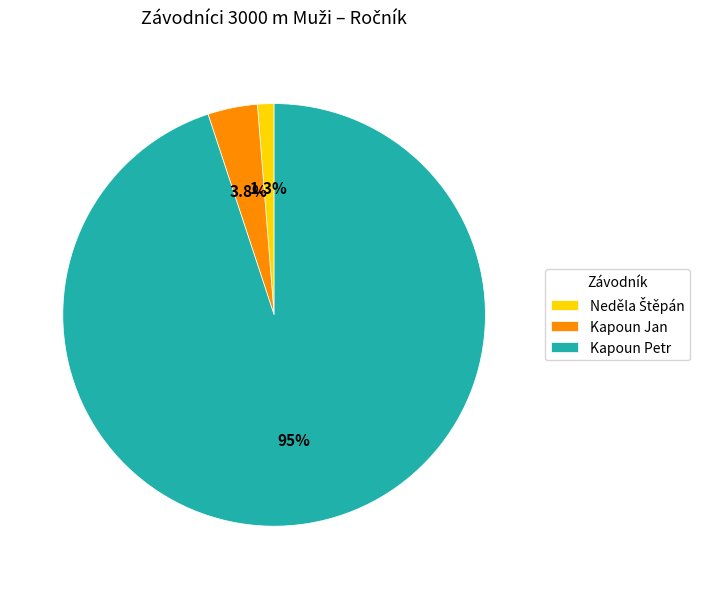

Is it true that Kapoun Petr is 89% of the pie?

False